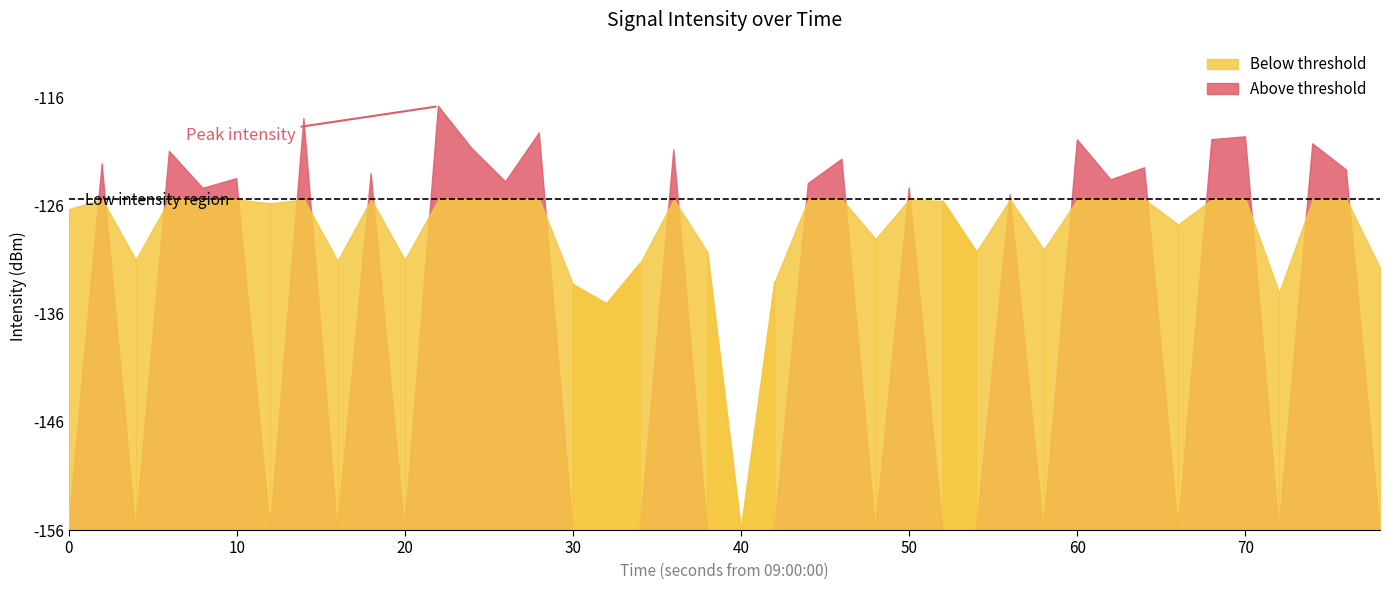

The chart shows a value of -76.4 at 39. True or false?

False